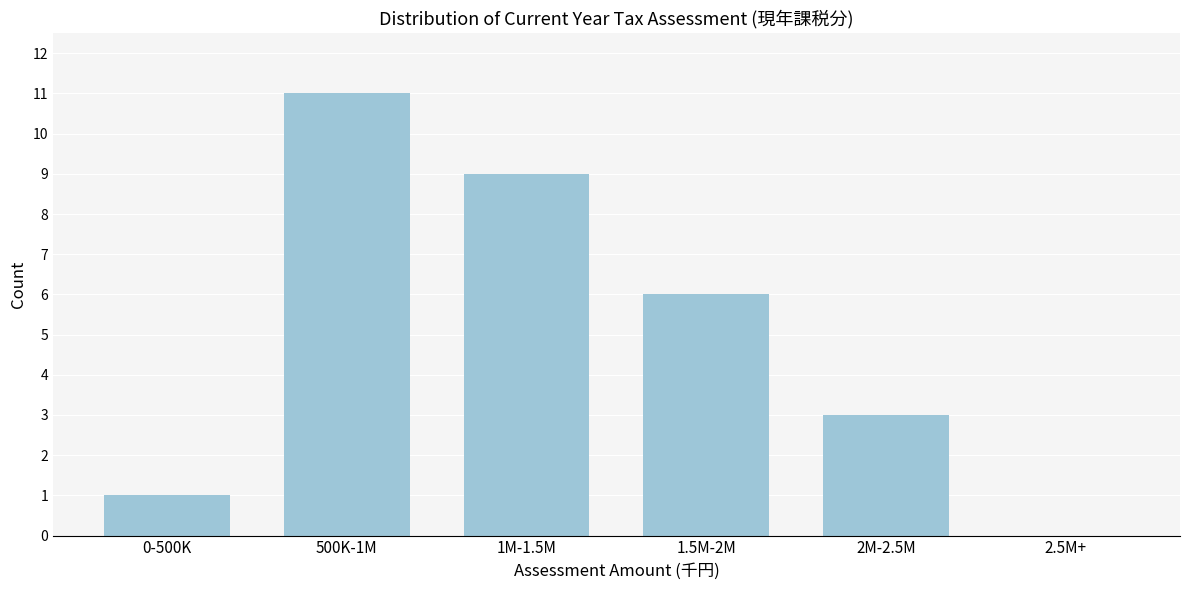

Reading left to right, what are all the values shown in this chart?

0-500K=1	500K-1M=11	1M-1.5M=9	1.5M-2M=6	2M-2.5M=3	2.5M+=0